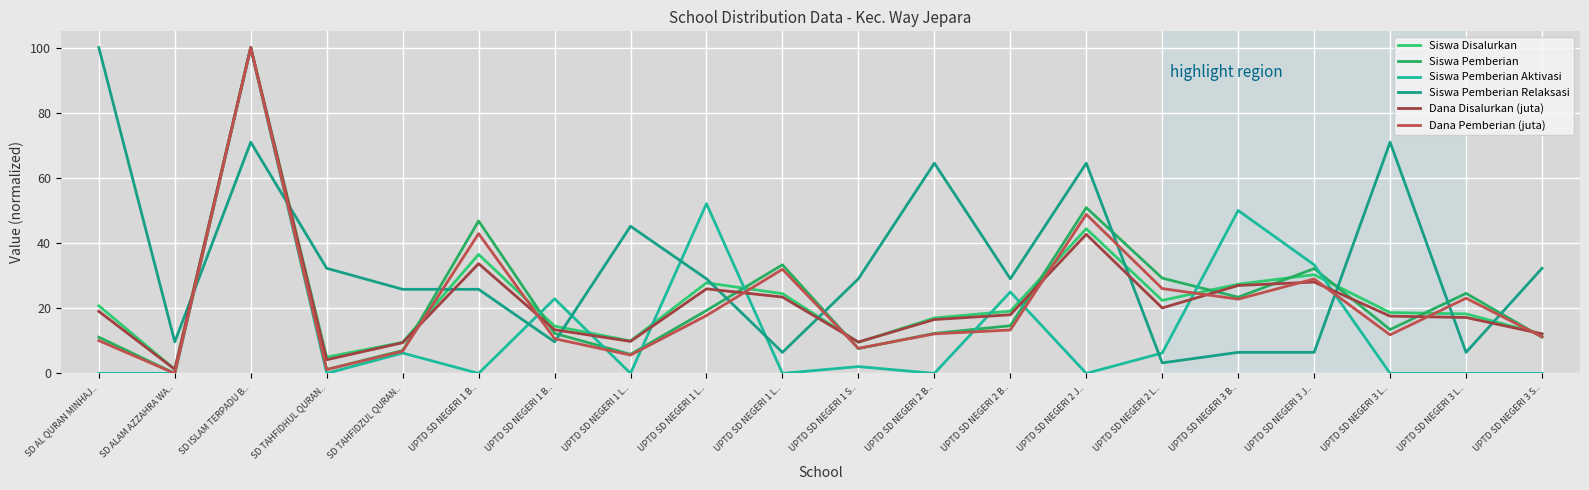

At which category does the chart reach its minimum across all series?

SD ALAM AZZAHRA WA..